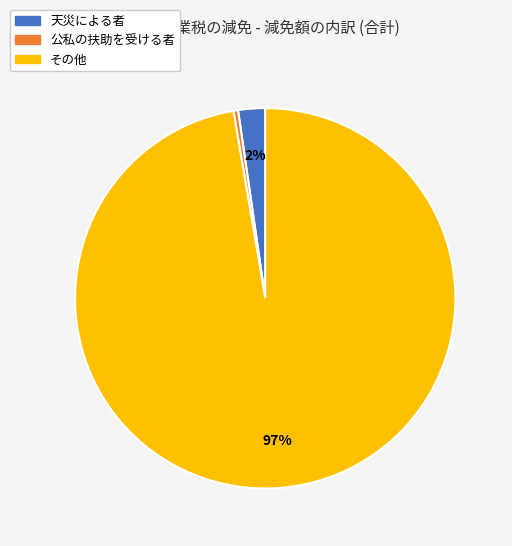

What is the smallest slice in the pie chart?

公私の扶助を受ける者